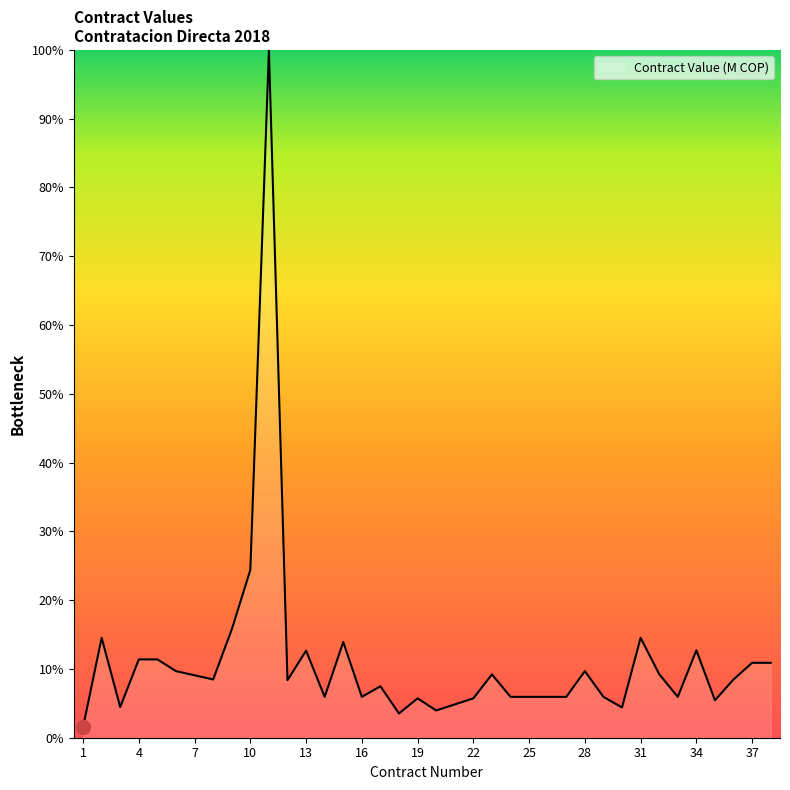

What is the maximum value shown in the chart?

100.0